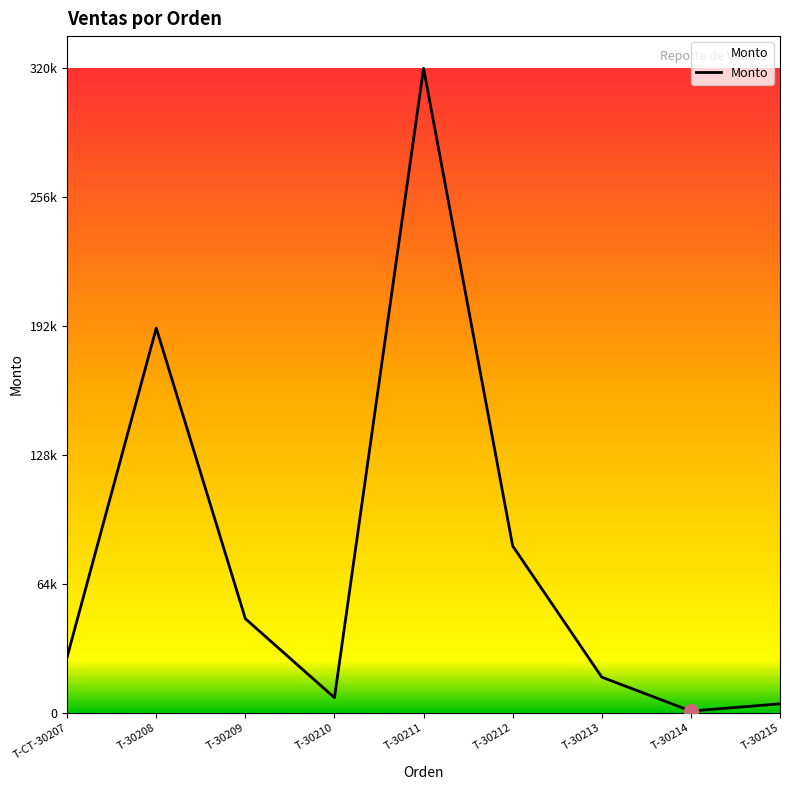

True or false: the data shows 795.0 at T-30214.

True